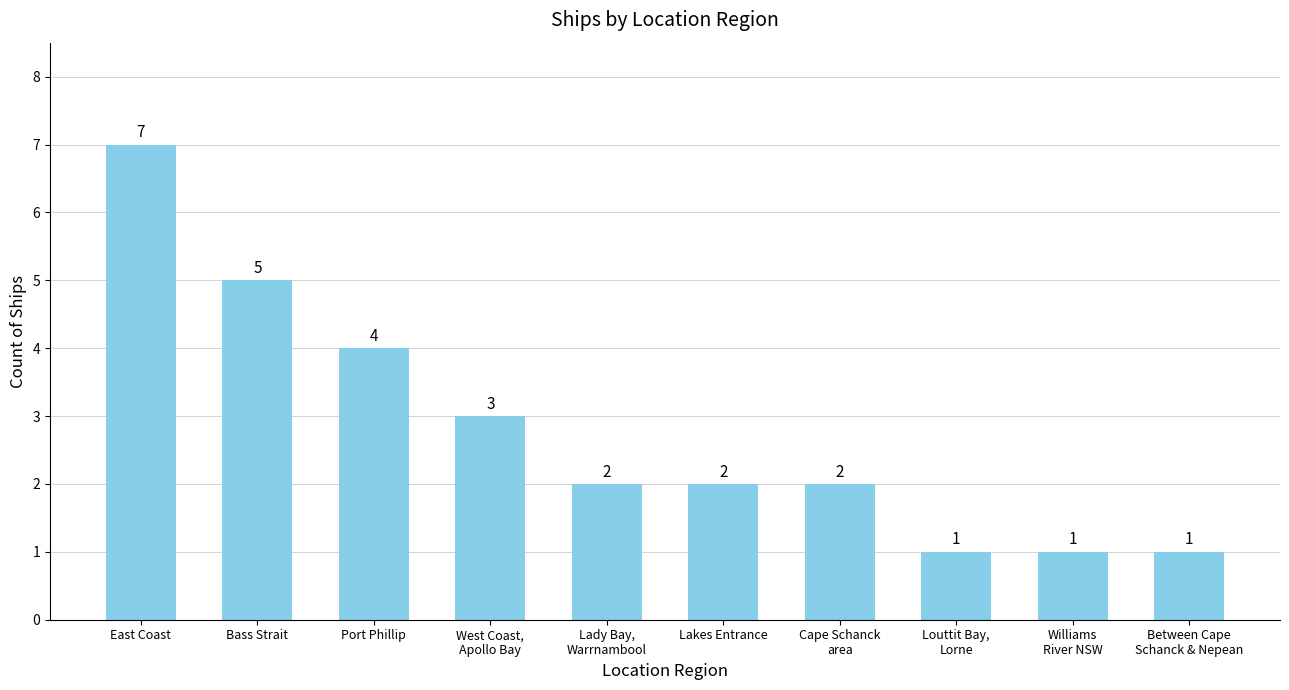

True or false: the data shows 1 at Bass Strait.

False